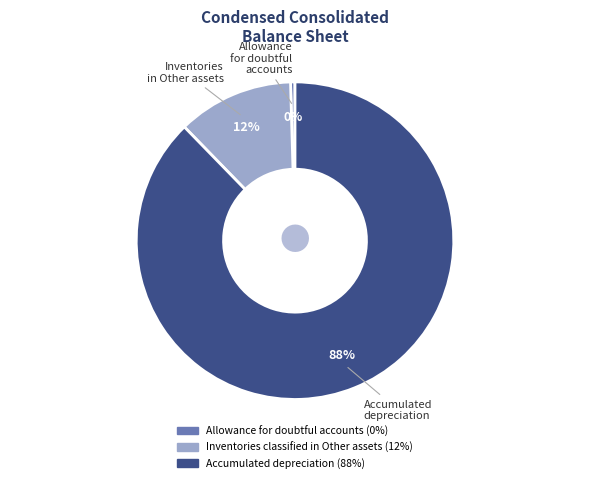

Between Inventories classified in Other assets and Allowance for doubtful accounts, which is larger?

Inventories classified in Other assets